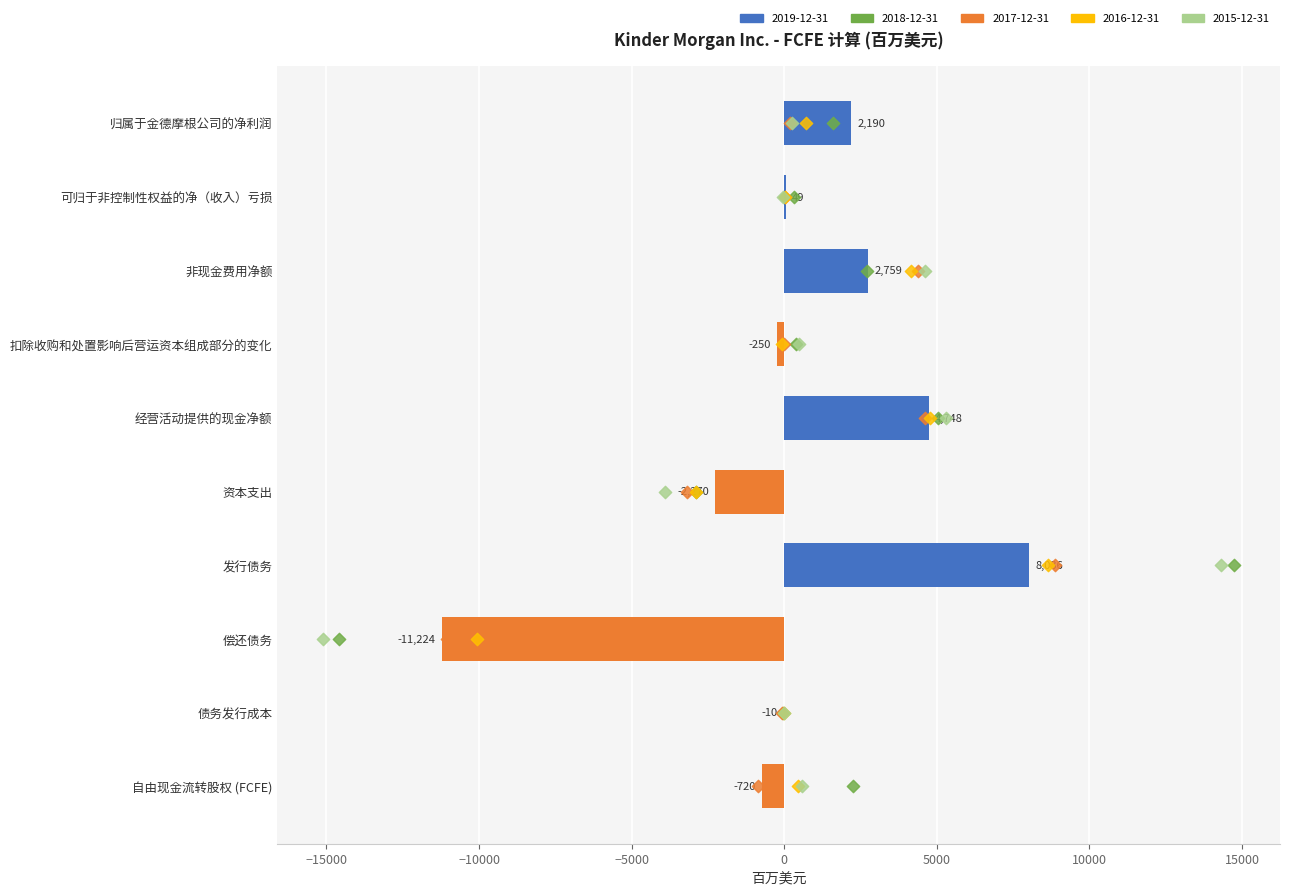

Is the value of 2015-12-31 at 债务发行成本 greater than the value of 2019-12-31 at 非现金费用净额?

No